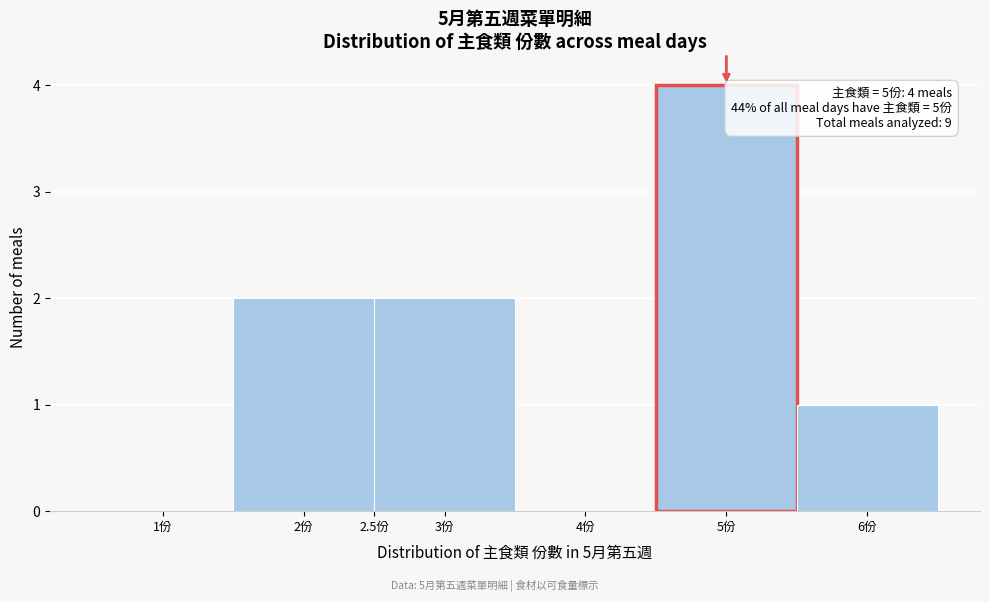

Which range on the x-axis has the tallest bar?

4.5 to 5.5